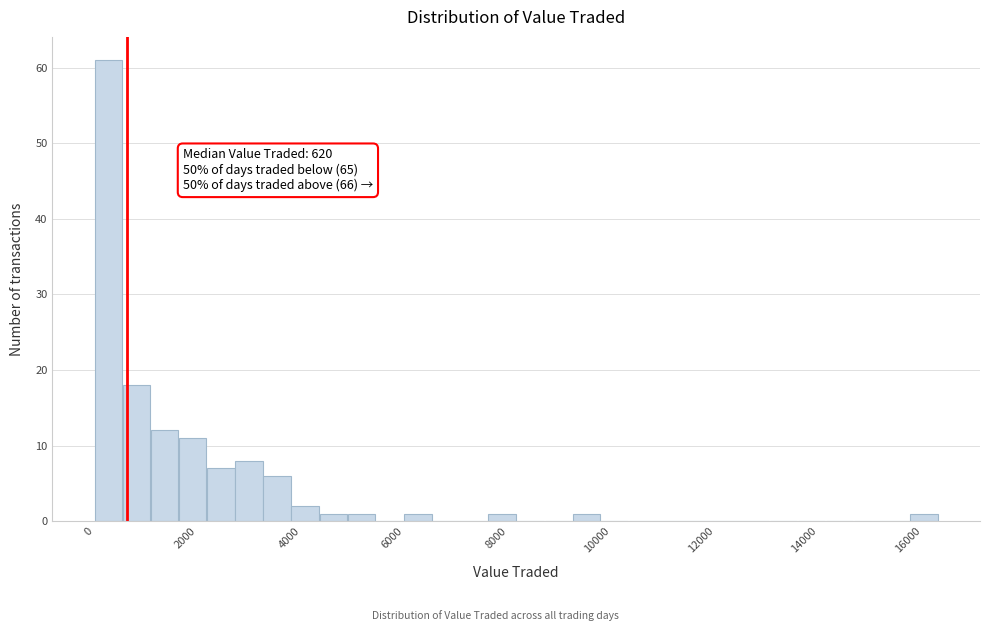

Read against the x-axis, roughly where is the centre of the tallest bar?

200